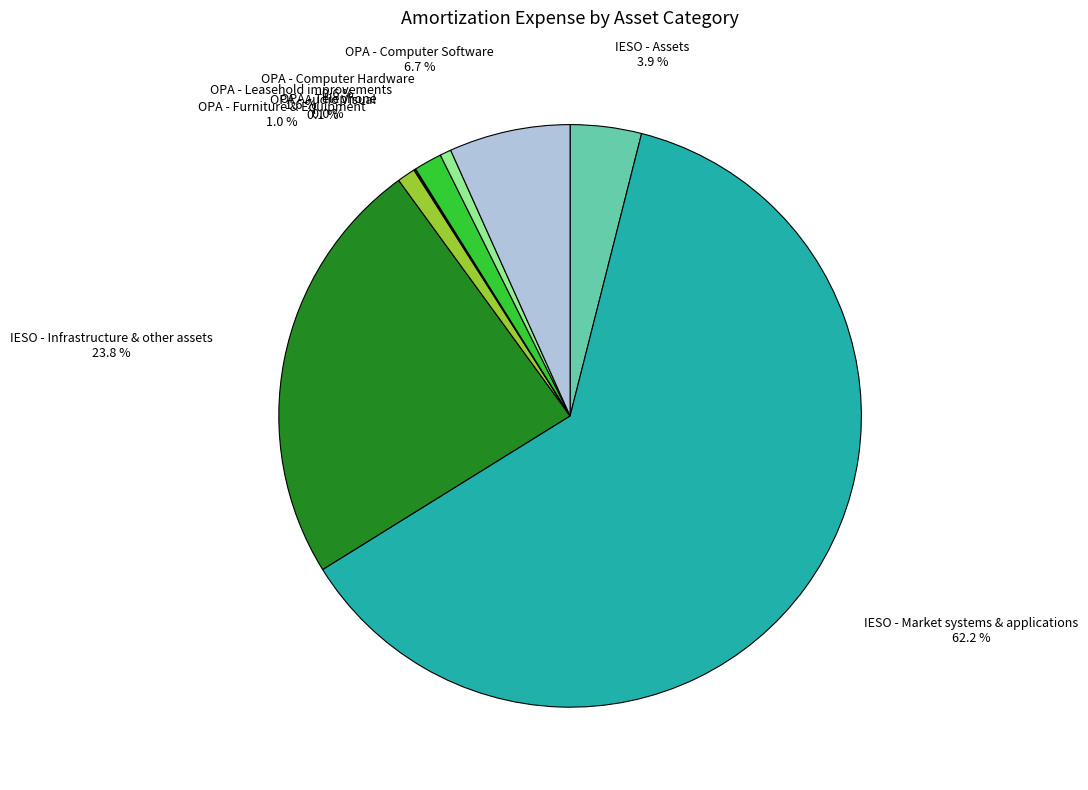

Does any single category account for the majority?

Yes